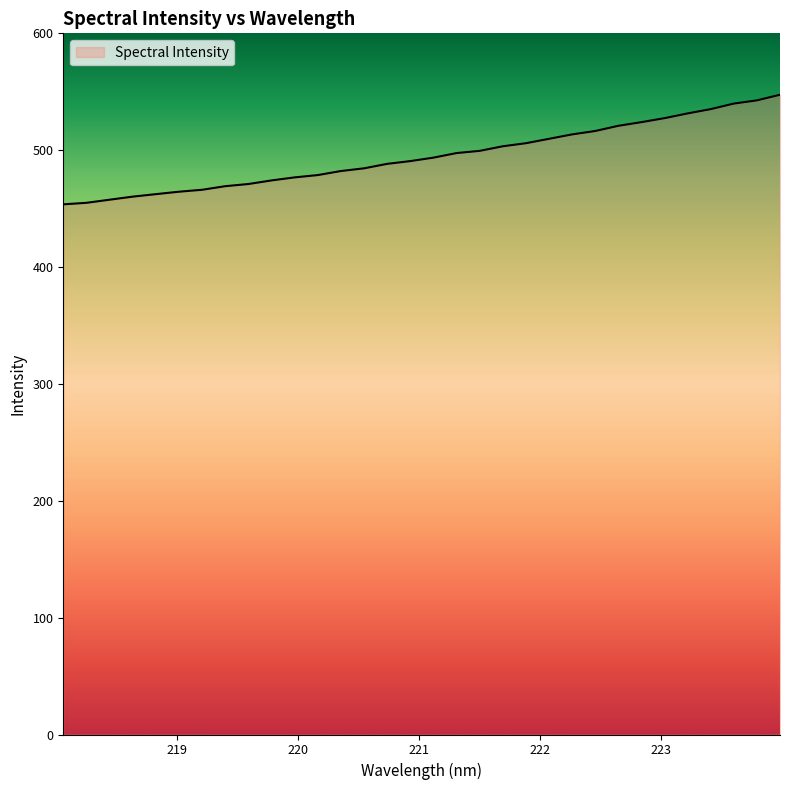

How many lines are shown in the chart?

1